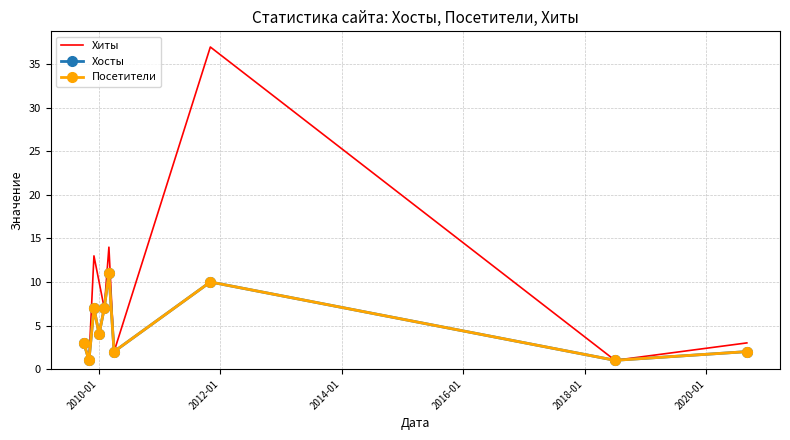

What is the maximum value for Посетители?

11